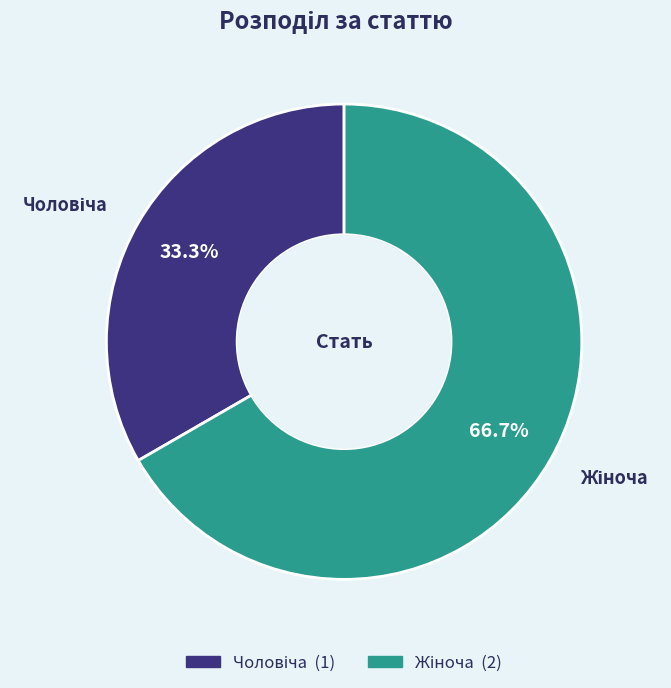

Does any single category account for the majority?

Yes